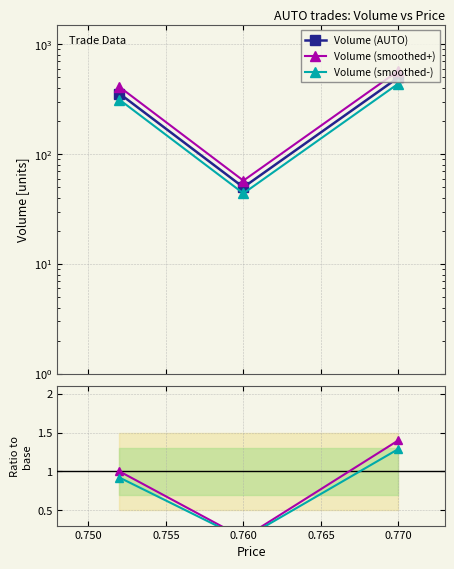

Reading right to left, list all the values displayed in this chart.

Volume (AUTO): 500.0	50.0	357.0
Volume (smoothed+): 575.0	57.5	410.5
Volume (smoothed-): 440.0	44.0	314.2
ratio+: 1.4	0.1	1.0
ratio-: 1.3	0.1	0.9